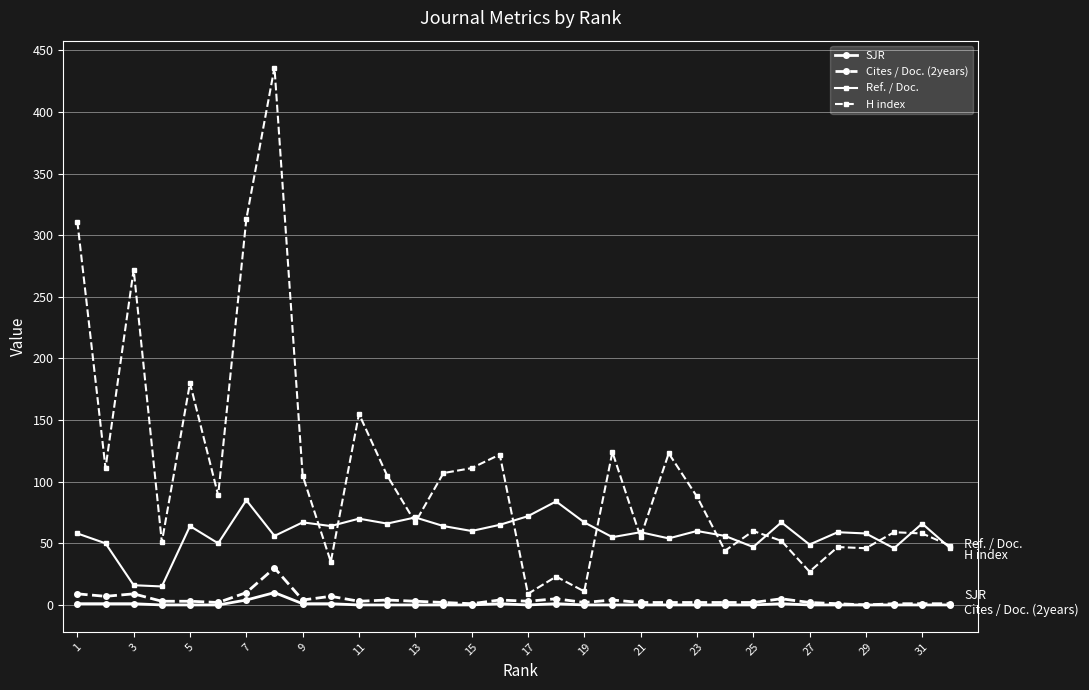

Which series has the widest spread of values?

H index